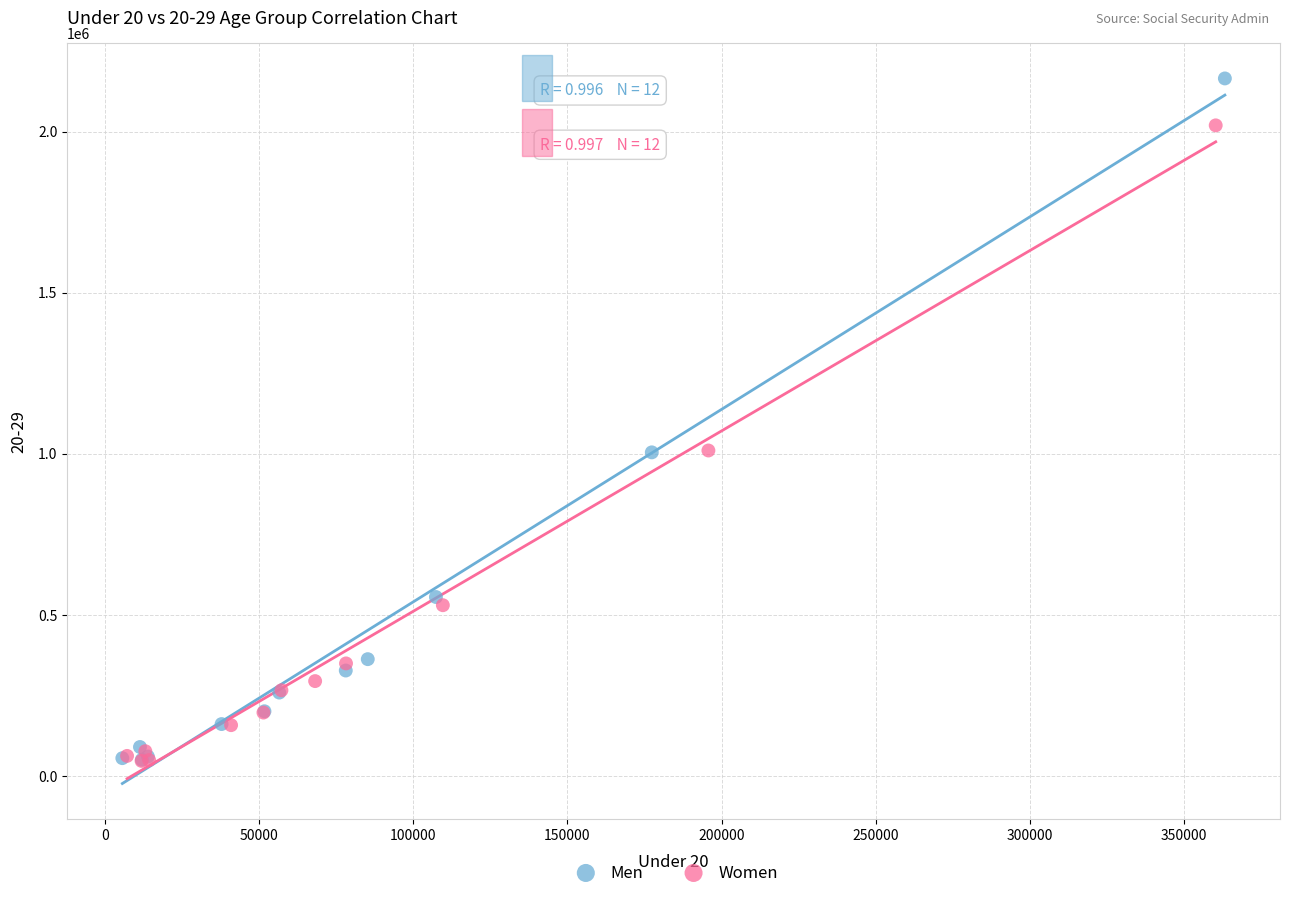

Which series has the largest Y range (max minus min)?

Men